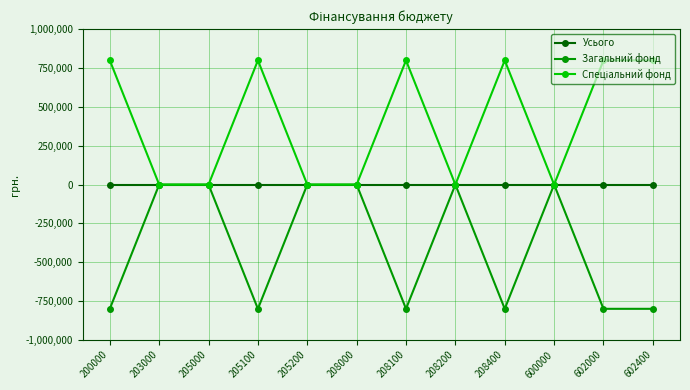

True or false: Загальний фонд has a value of -800000 at 200000.

True